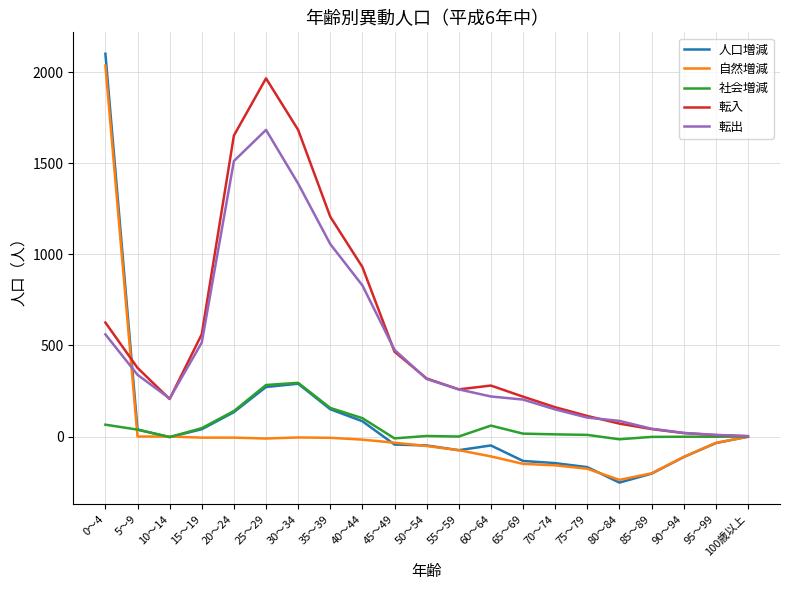

What is the highest value of the 人口増減 series?

2102